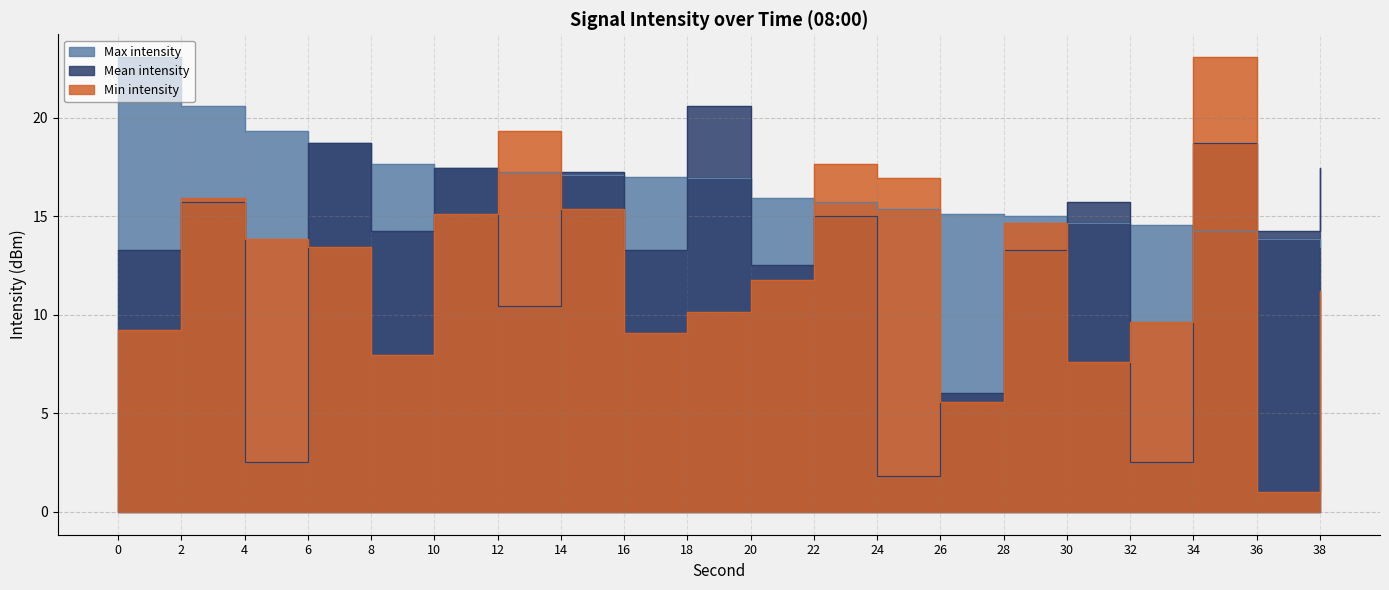

List the series in order of their peak value, lowest first.

Mean intensity, Min intensity, Max intensity